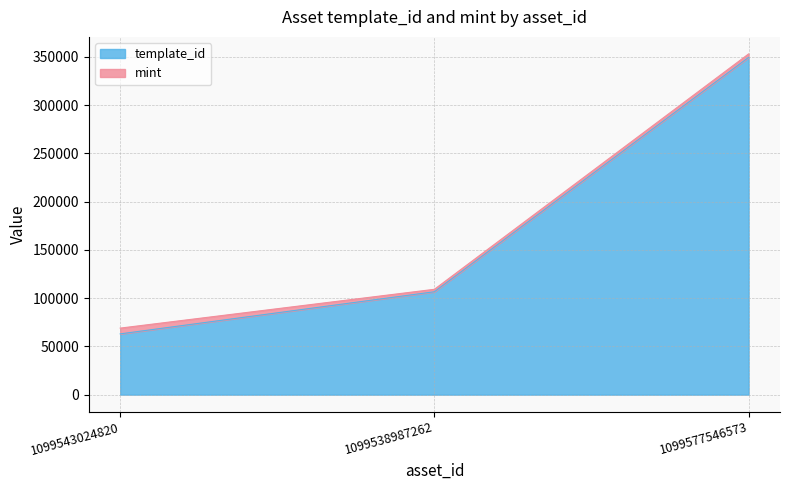

Does the chart have visible grid lines?

Yes